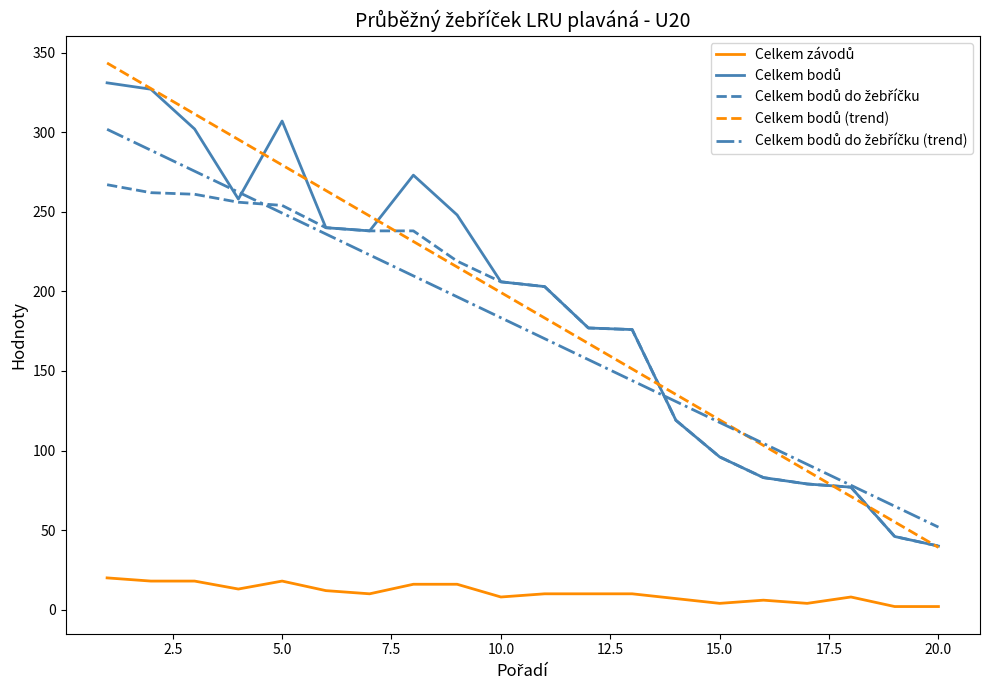

What is the maximum value shown in the chart?

343.5